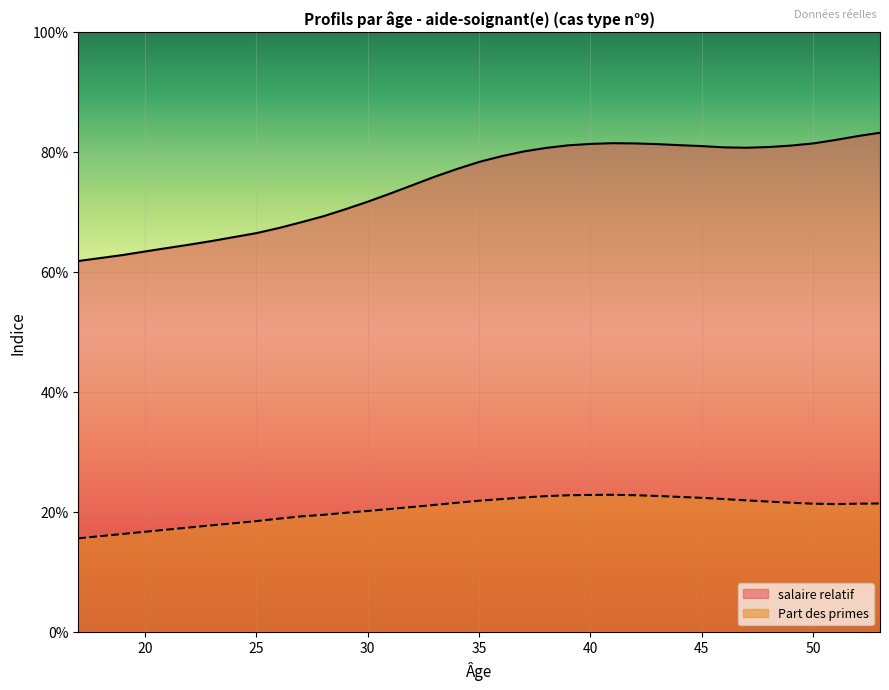

True or false: salaire relatif and Part des primes intersect in this chart.

False